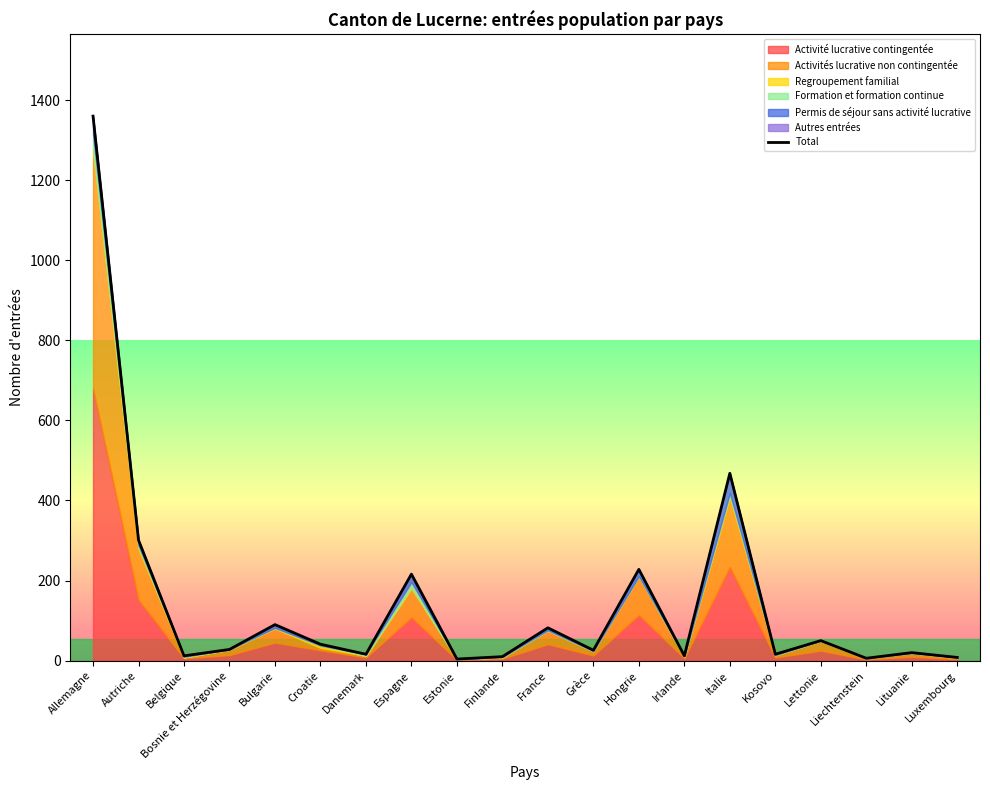

At which category does the data reach its first local peak?

Bulgarie